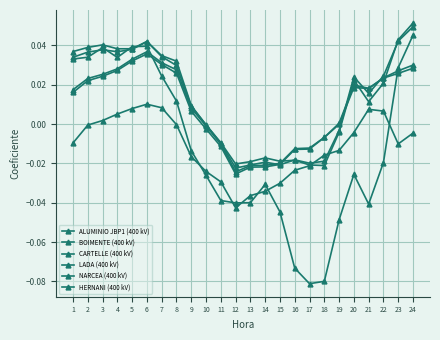

How many times do BOIMENTE (400 kV) and LADA (400 kV) cross each other?

4